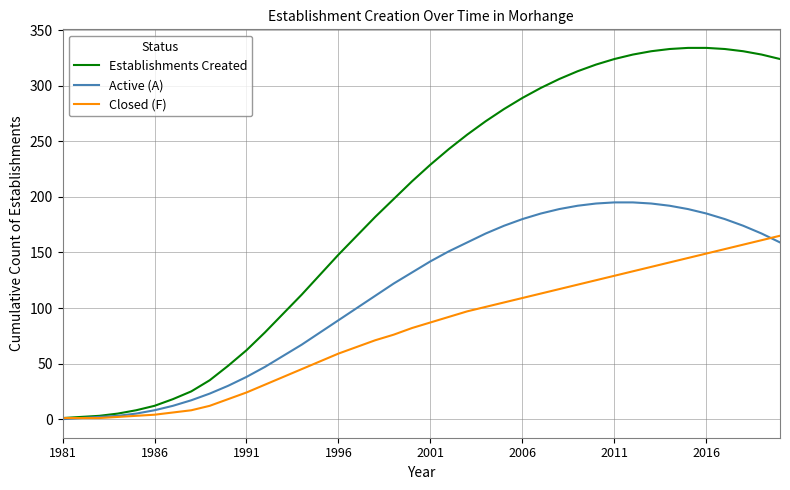

How many lines are shown in the chart?

3